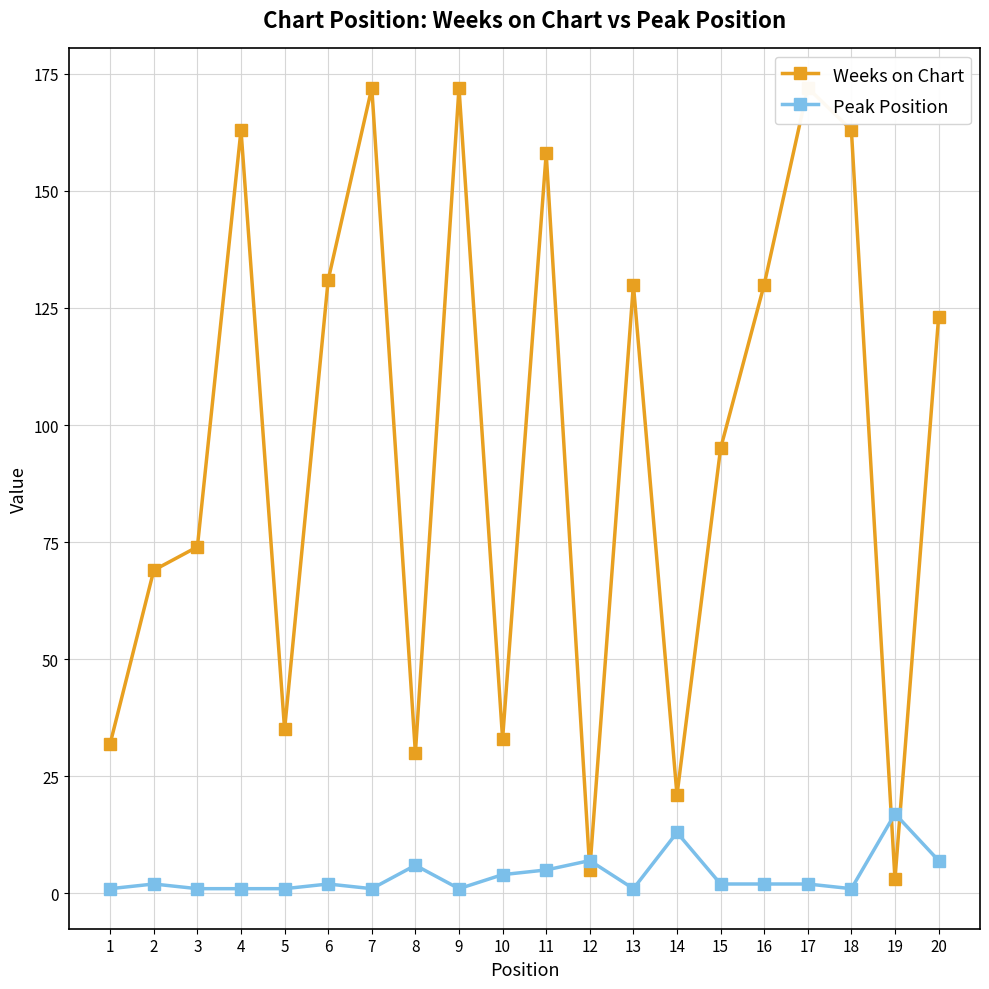

Reading left to right, list all the values displayed in this chart.

Weeks on Chart: 1=32	2=69	3=74	4=163	5=35	6=131	7=172	8=30	9=172	10=33	11=158	12=5	13=130	14=21	15=95	16=130	17=172	18=163	19=3	20=123
Peak Position: 1=1	2=2	3=1	4=1	5=1	6=2	7=1	8=6	9=1	10=4	11=5	12=7	13=1	14=13	15=2	16=2	17=2	18=1	19=17	20=7